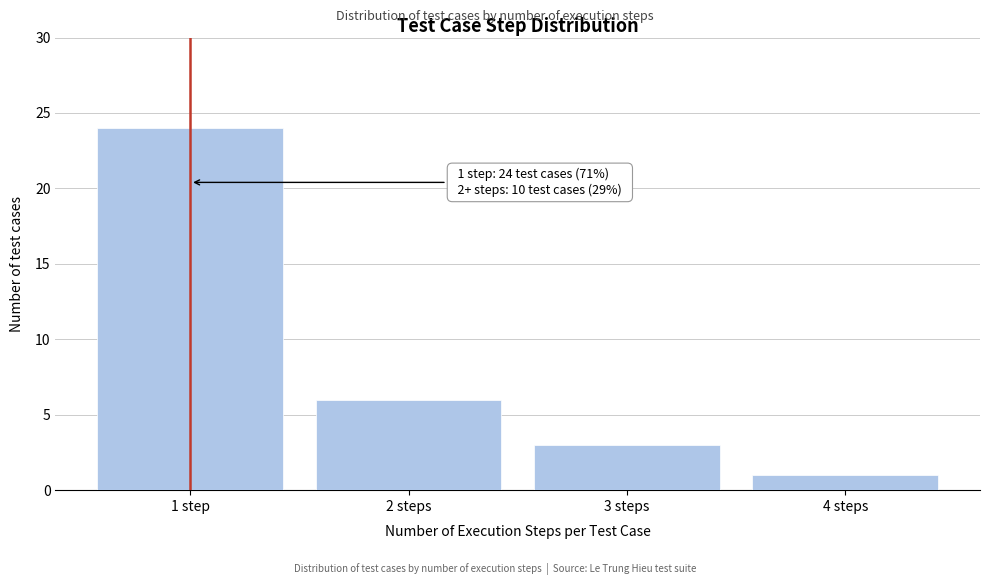

Reading left to right, transcribe all the data shown in this chart.

24	6	3	1